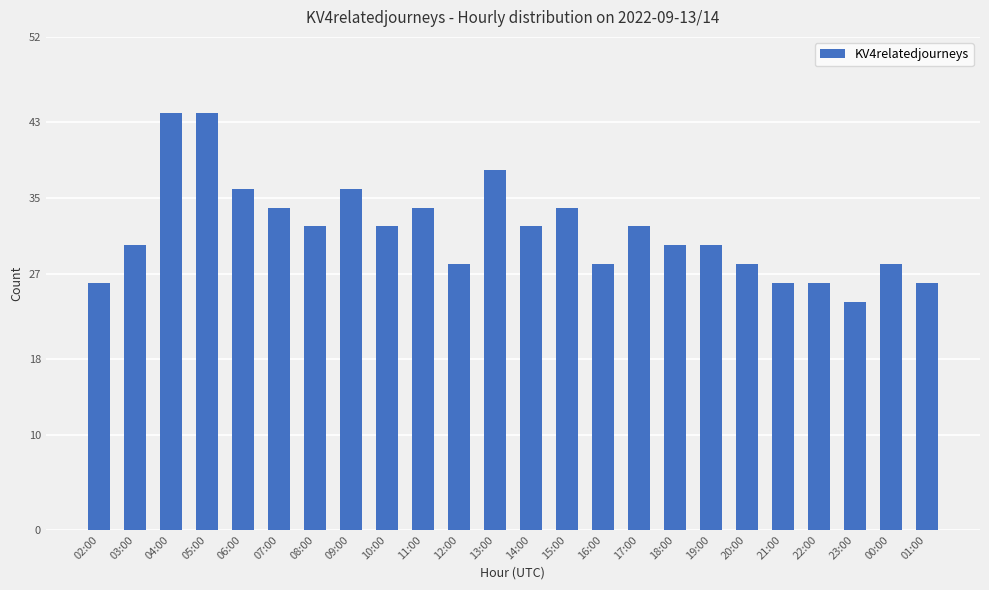

What is the average value?

32